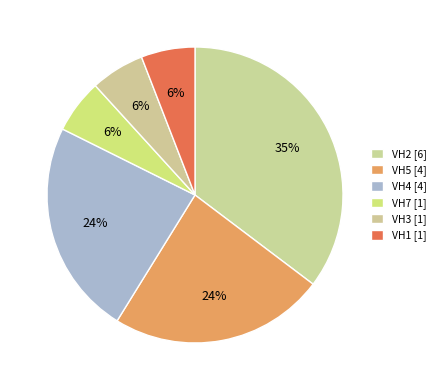

Which category has the biggest portion of the pie?

VH2